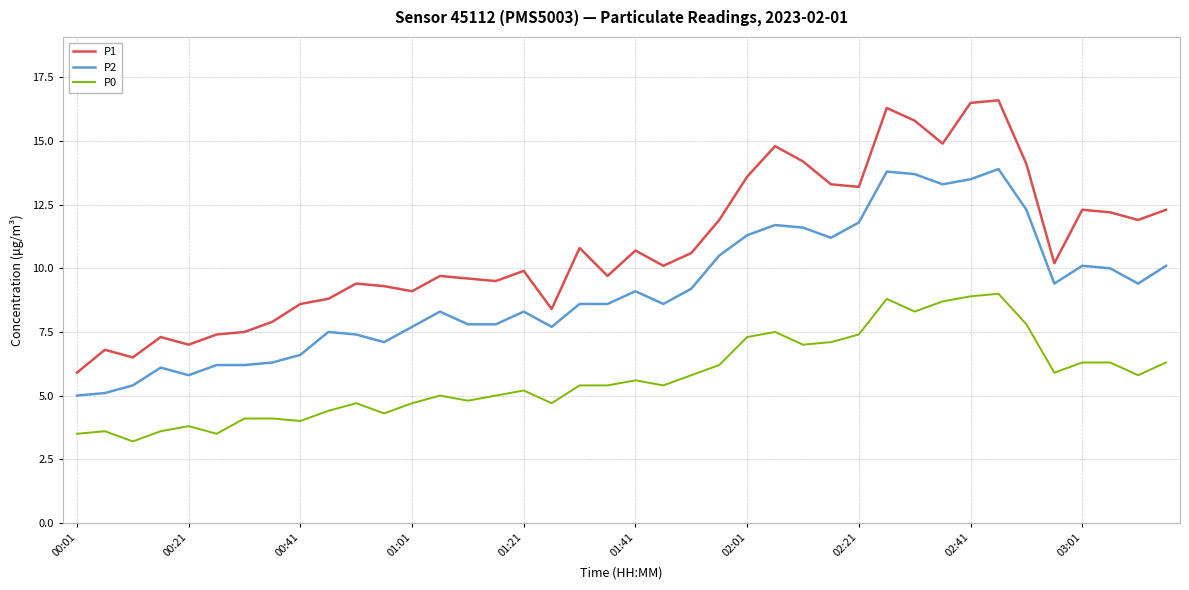

True or false: P2 and P0 cross at least once.

False